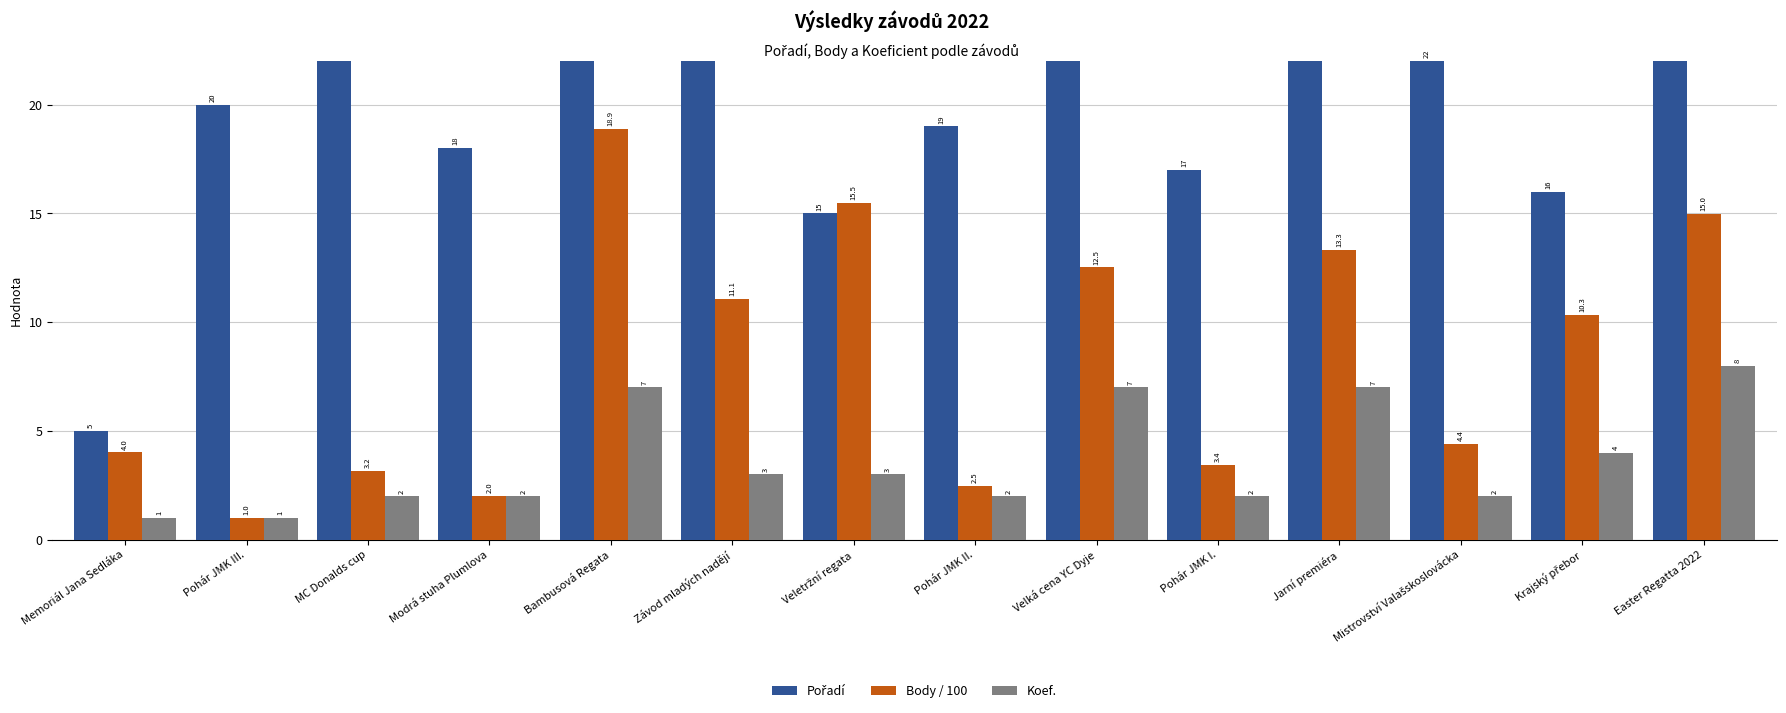

How many Koef. values are between 2 and 7?

11